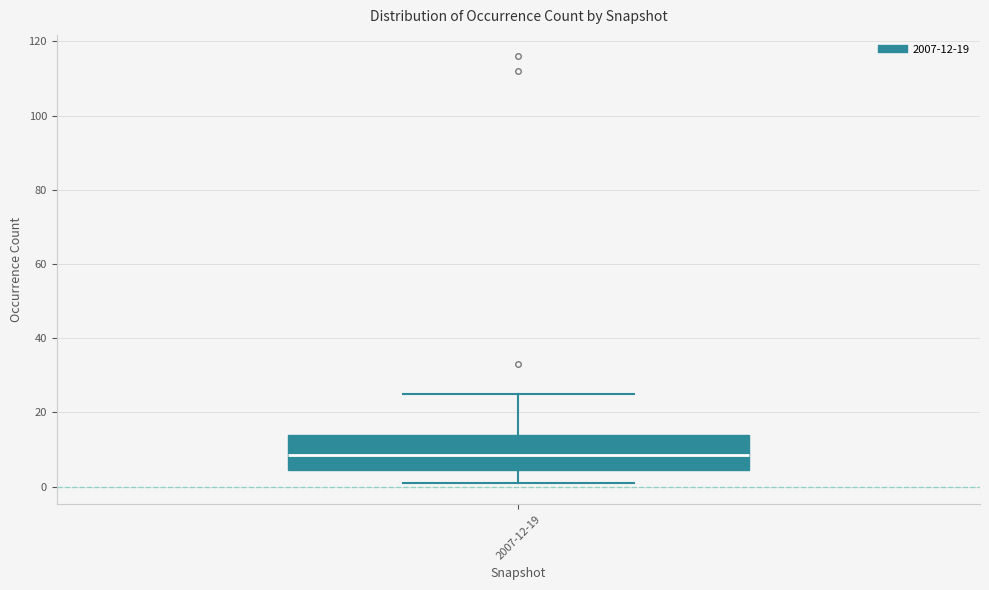

Where does the median line of the box for 2007-12-19 sit on the y-axis? The values are not printed on the chart, so give them approximately, as read against the axis.

8